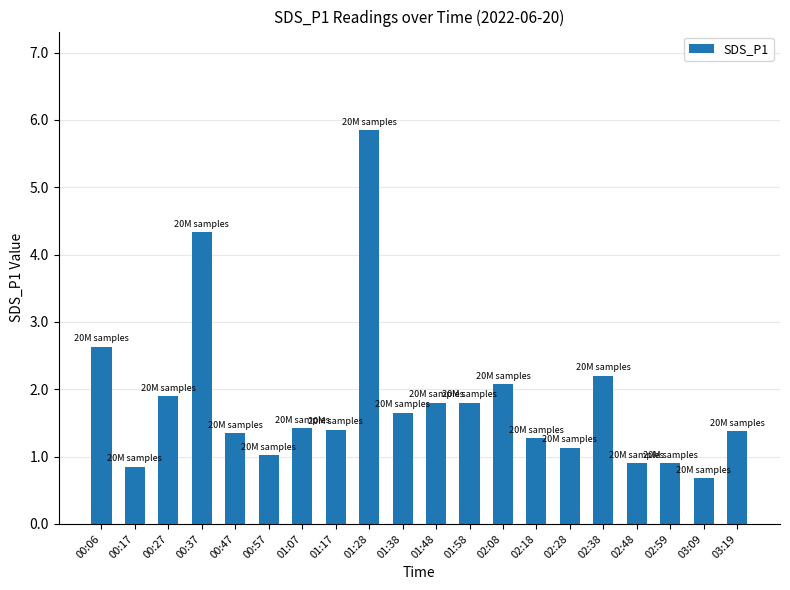

What is the minimum value shown in the chart?

0.7